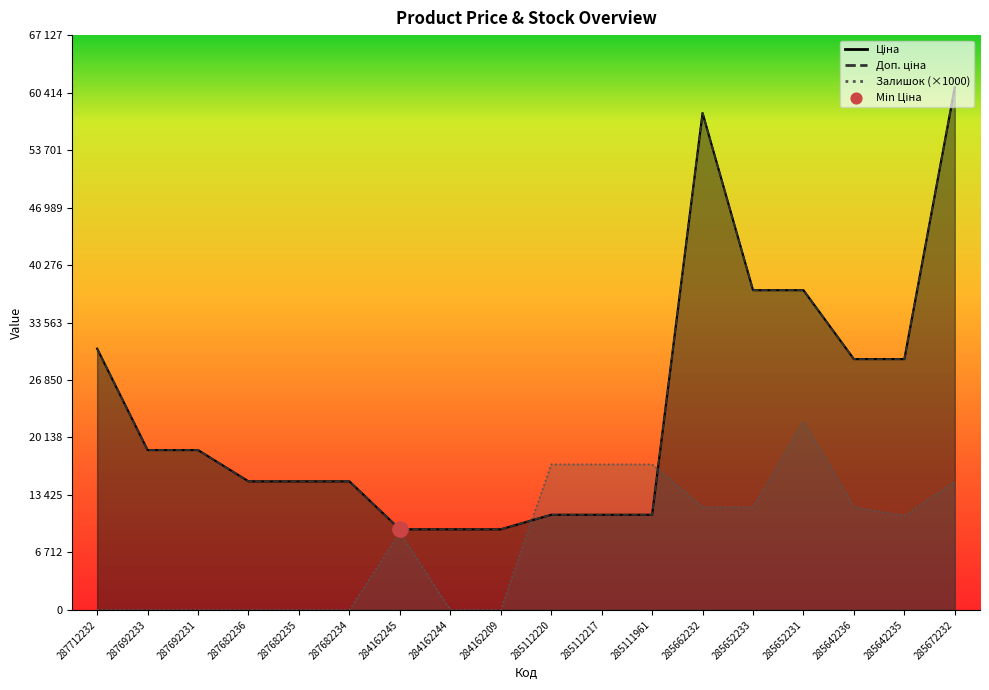

Which series reaches the maximum Y coordinate?

Ціна